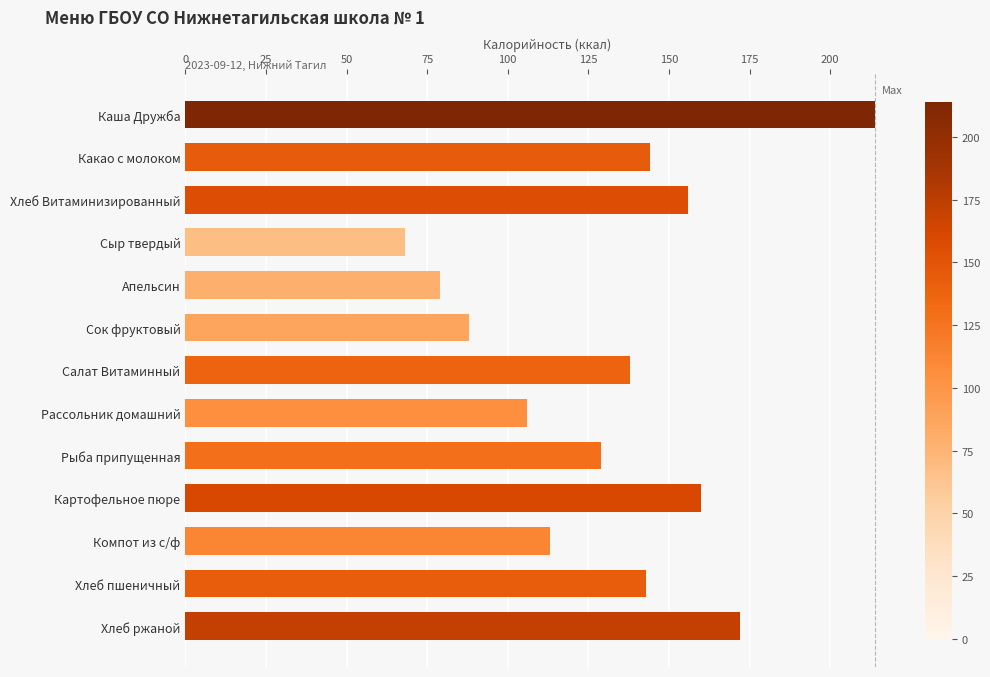

What is the change in value from Сок фруктовый to Рассольник домашний?

+18